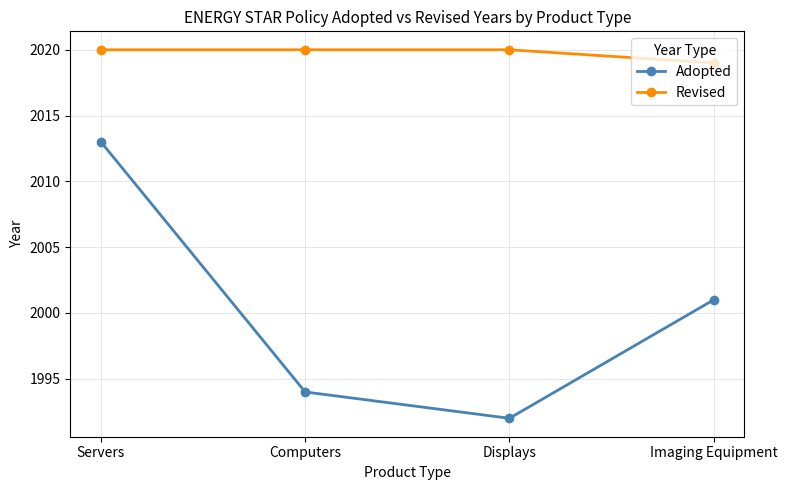

Reading right to left, list all the values displayed in this chart.

Adopted: 2001	1992	1994	2013
Revised: 2019	2020	2020	2020